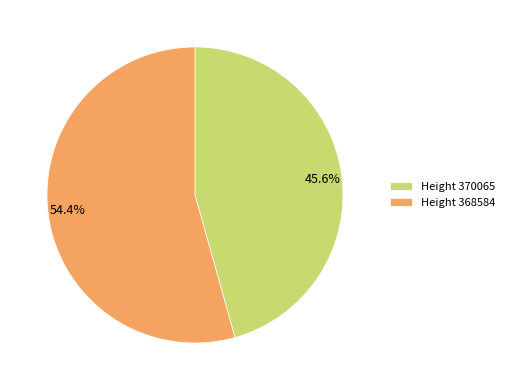

Does 54.4% account for over 50% of the chart?

Yes